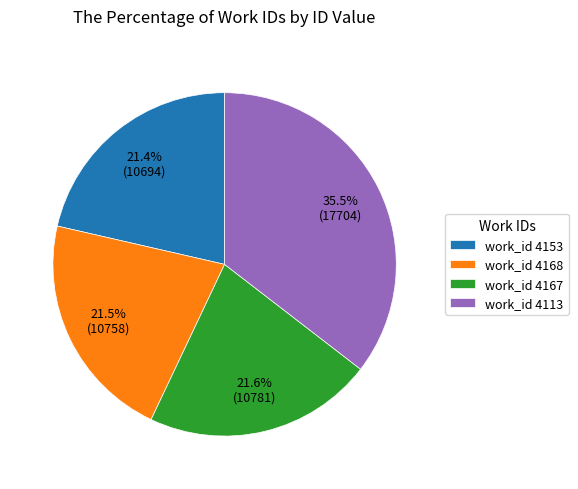

Is work_id 4113 the majority of the pie?

No